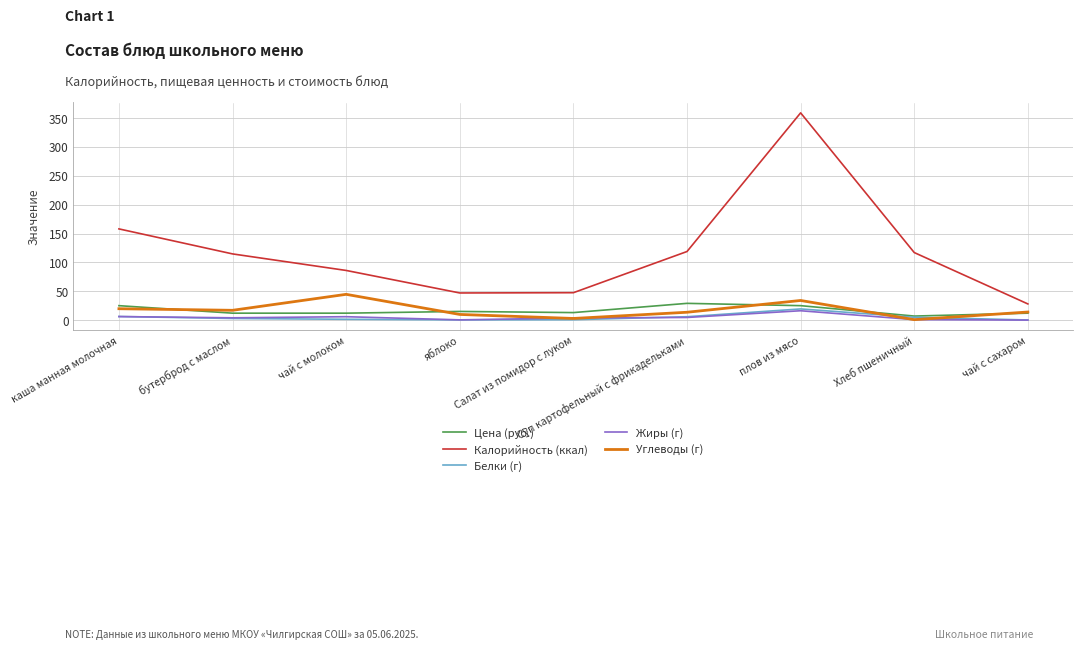

In Белки (г), how many points are lower than both neighbors (excluding endpoints)?

1